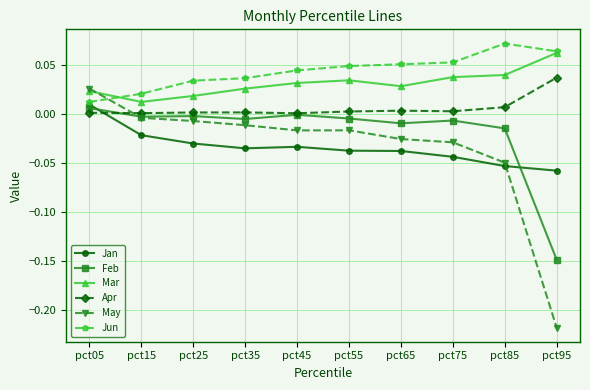

At which category does Mar reach its first local valley?

pct15